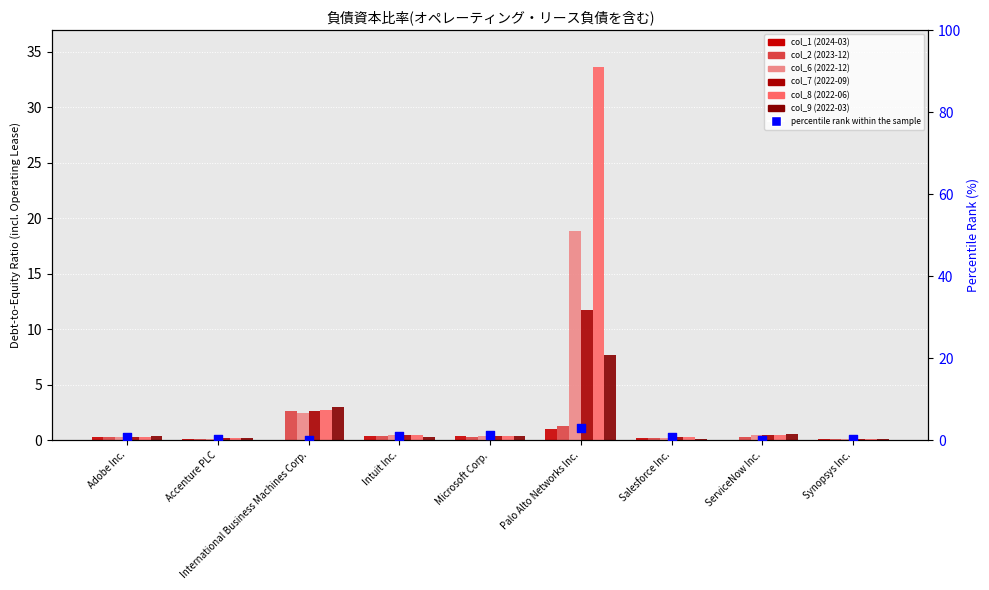

What are all the series names shown in the legend?

col_1 (2024-03), col_2 (2023-12), col_6 (2022-12), col_7 (2022-09), col_8 (2022-06), col_9 (2022-03)